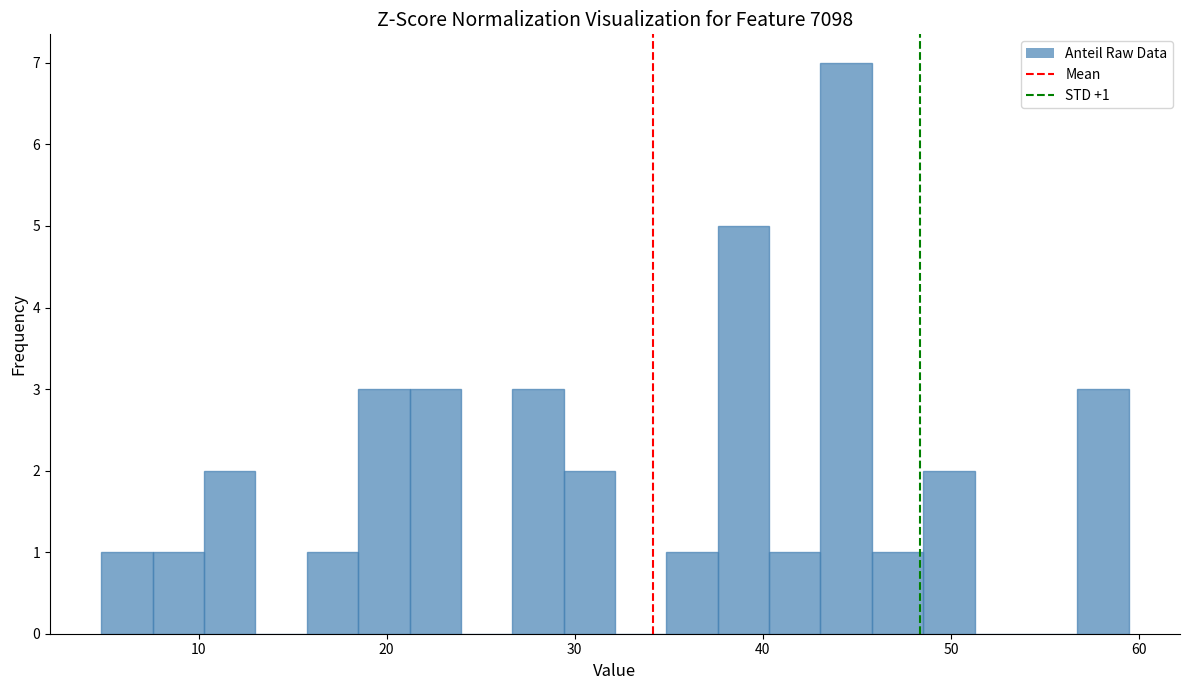

Read against the x-axis, roughly where is the centre of the tallest bar?

44